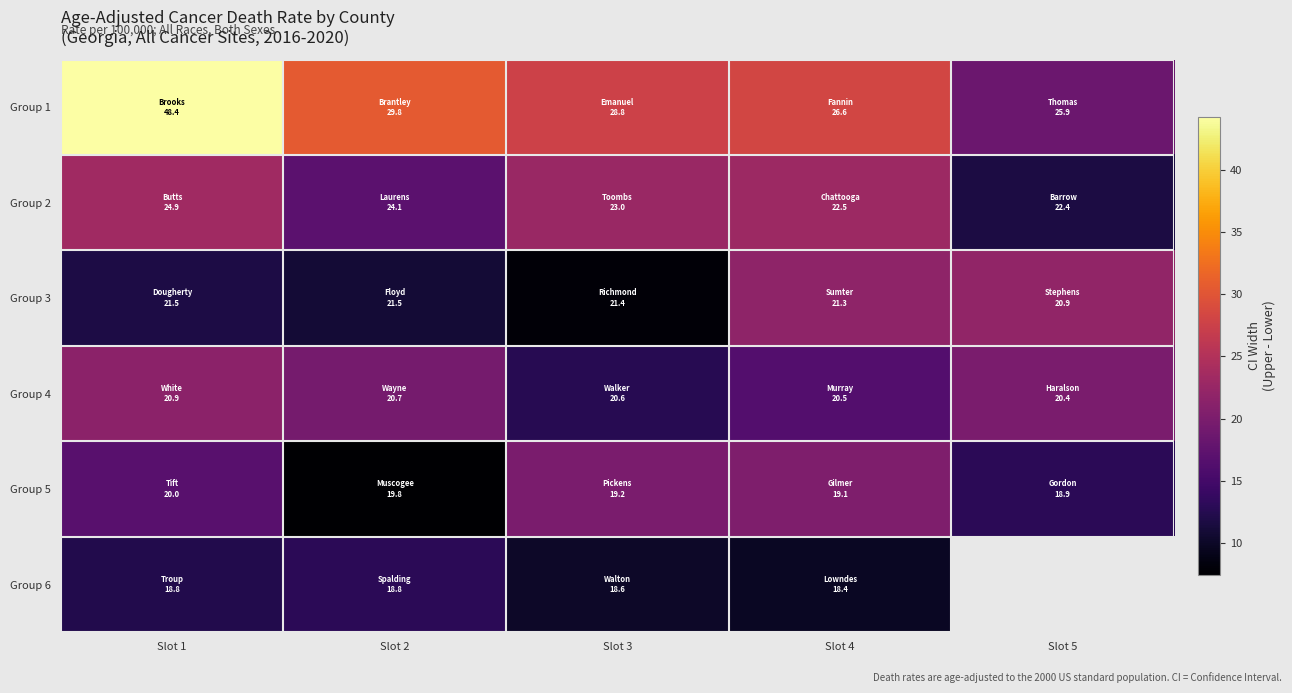

How many categories are shown in the chart?

5